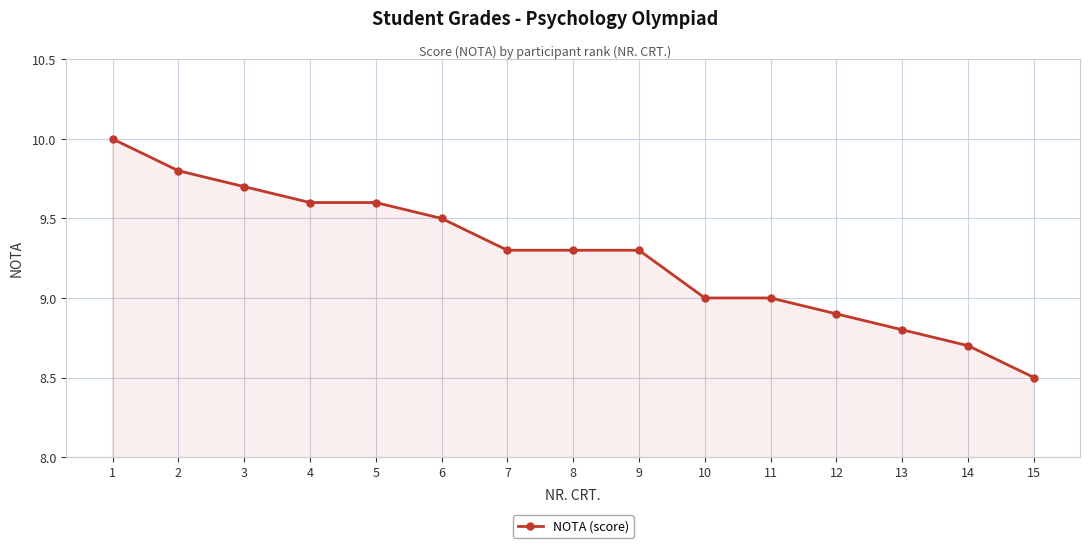

True or false: the data shows 9.5 at 6.

True